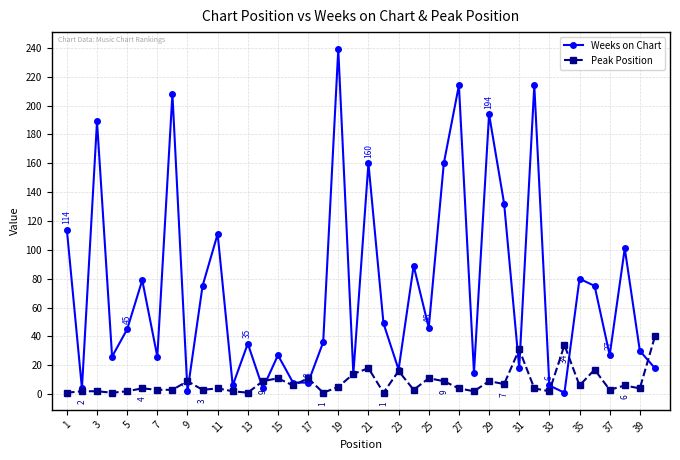

At how many categories does at least one series exceed 121?

9